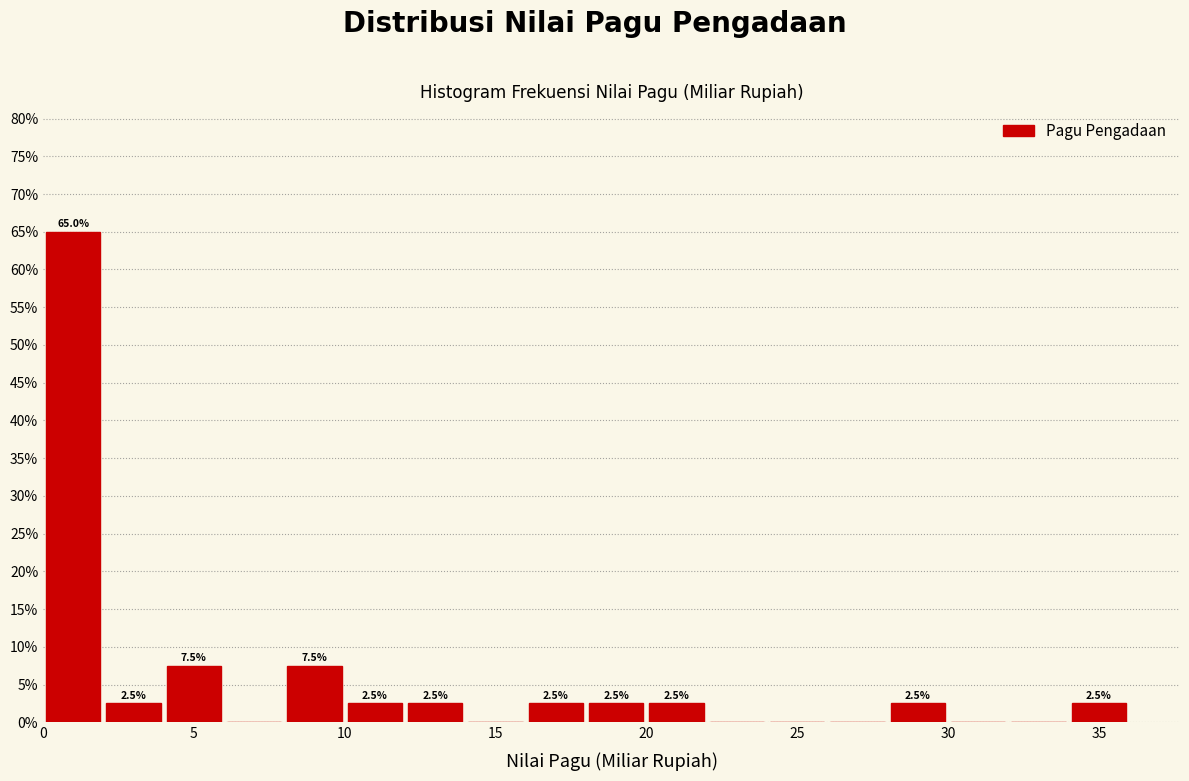

Which range on the x-axis has the tallest bar?

0 to 2